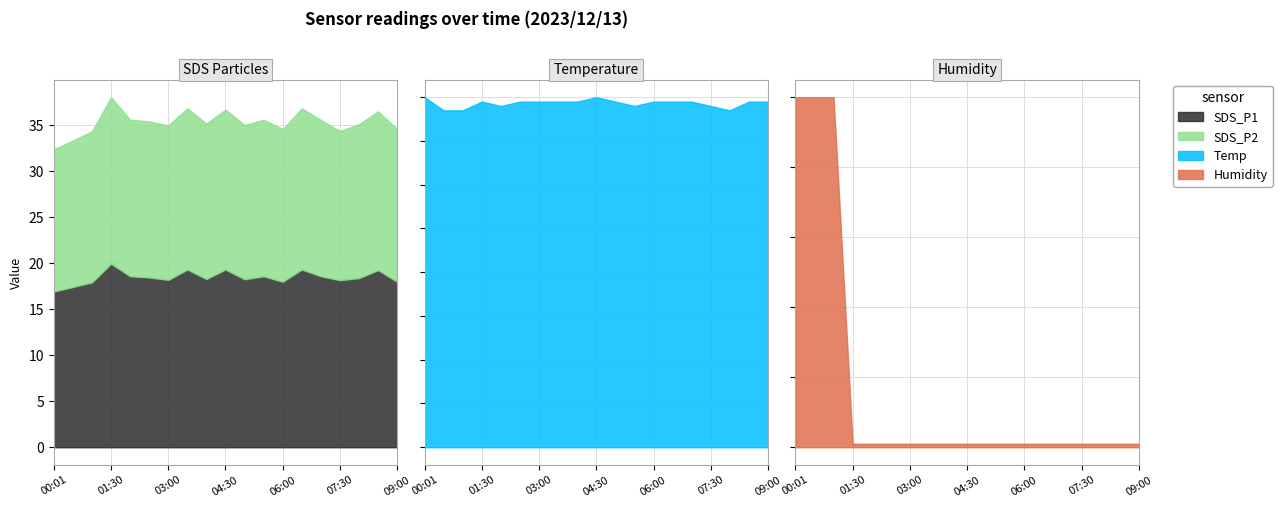

At which label is Temp closest to 7?

00:30